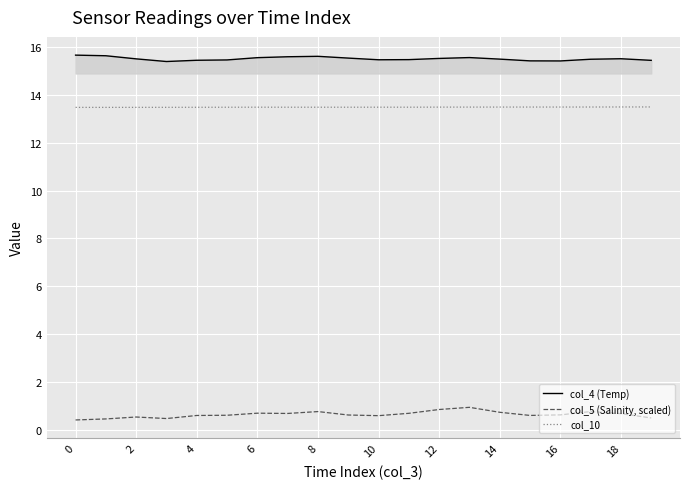

What is the minimum value for col_4 (Temp)?

15.4